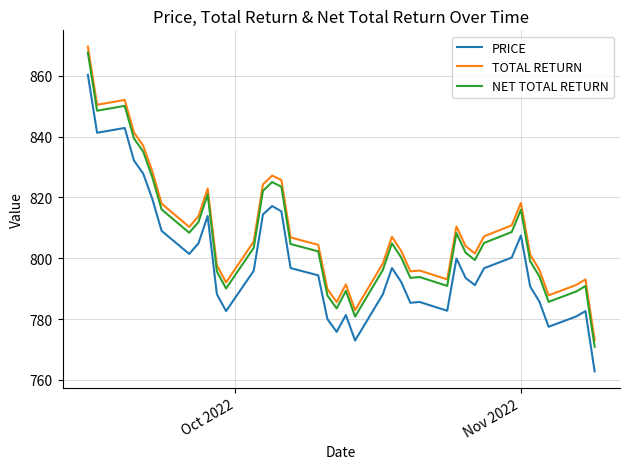

True or false: TOTAL RETURN and NET TOTAL RETURN cross at least once.

False